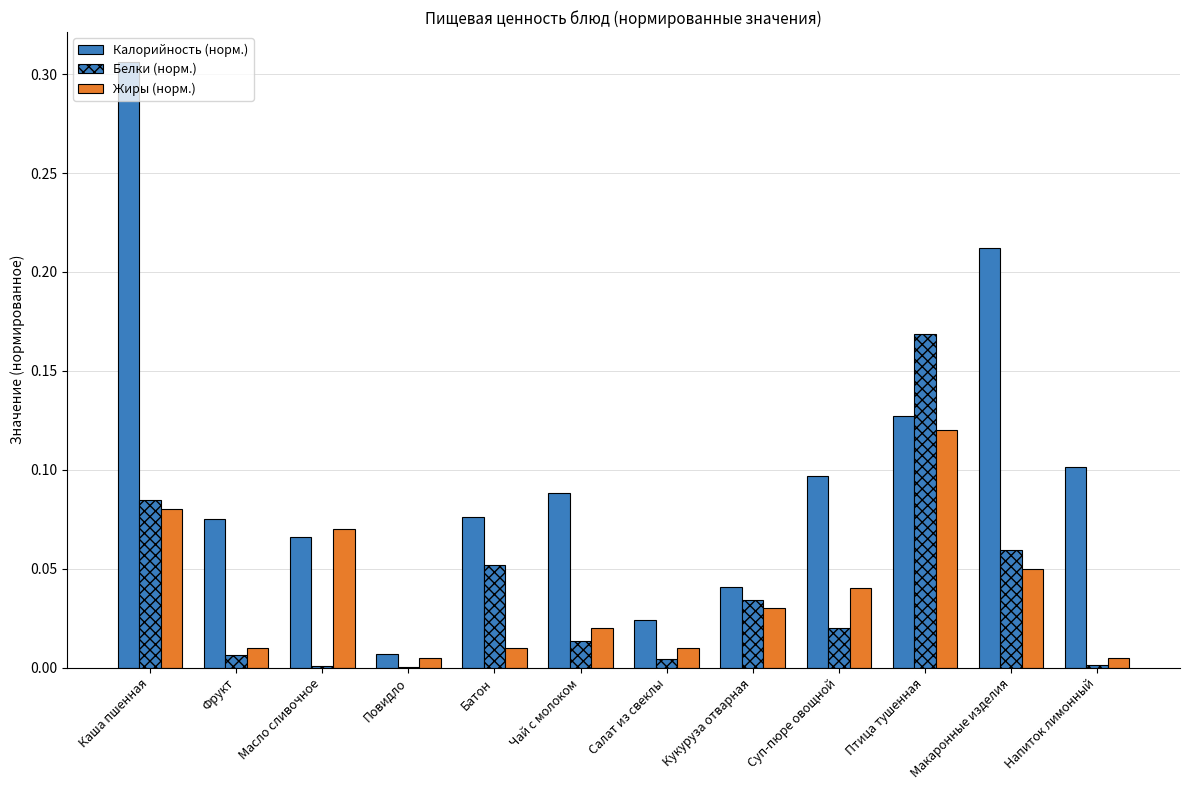

Between Масло сливочное and Птица тушенная, which is larger?

Птица тушенная